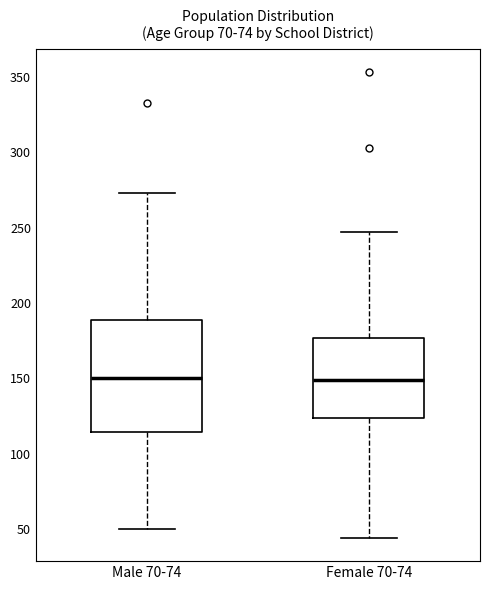

Reading left to right, transcribe this box plot: for each box, give where its median line is, the range the box spans, and where its two whiskers end, as read against the y-axis. The values are not printed on the chart, so give them approximately, as read against the axis.

Male 70-74: median 150, box 115 to 190, whiskers 50 to 275
Female 70-74: median 150, box 125 to 175, whiskers 45 to 245